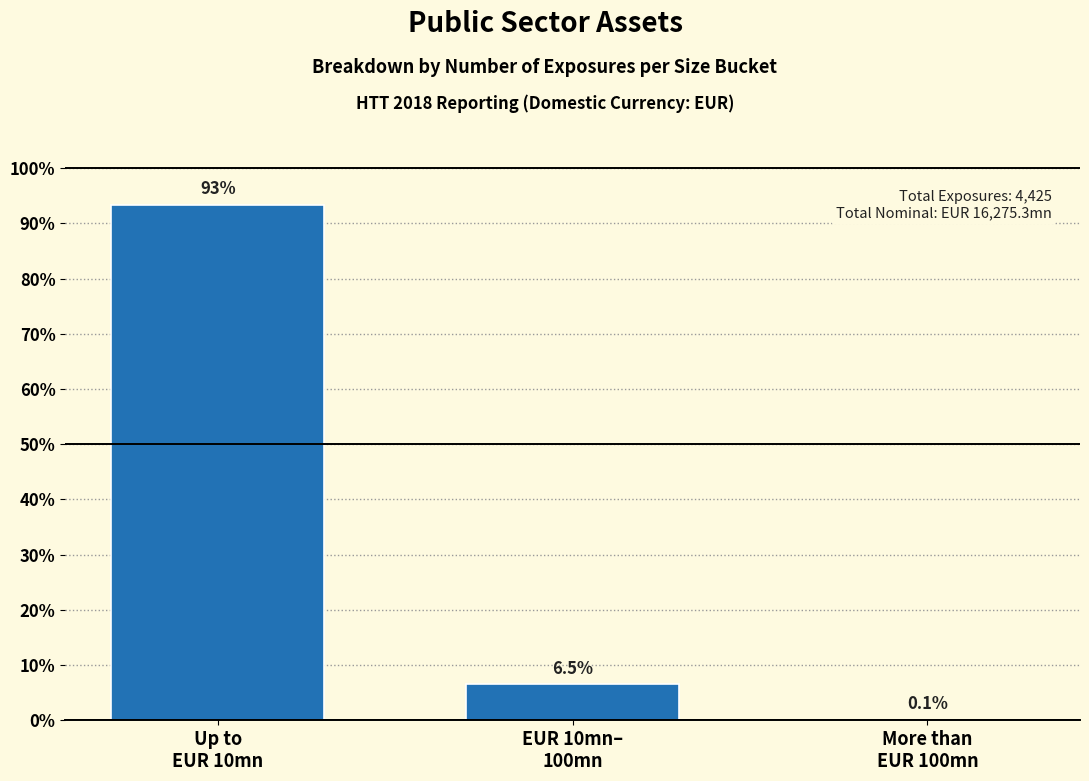

Are the bars horizontal?

No